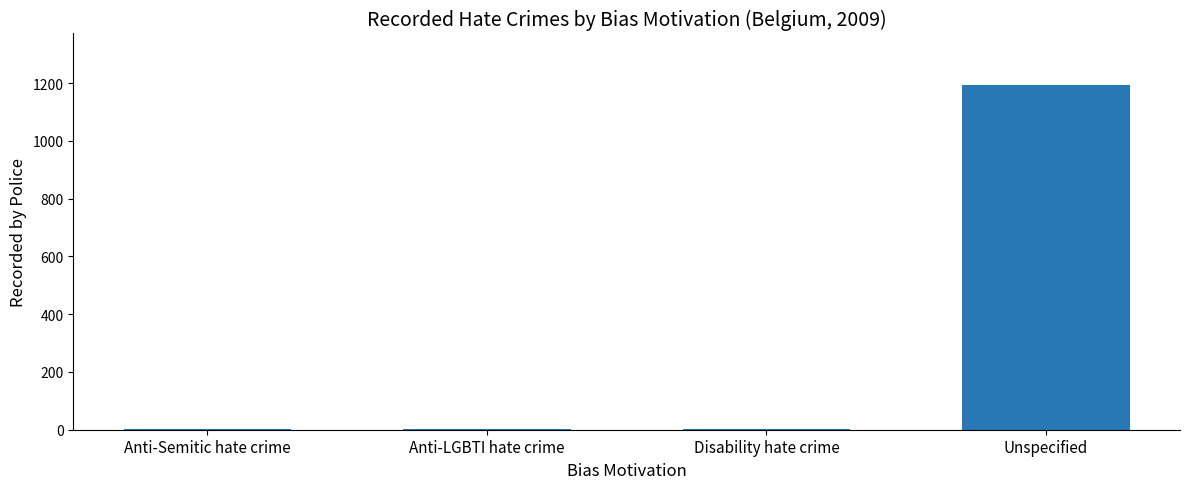

Between Anti-LGBTI hate crime and Unspecified, which is larger?

Unspecified